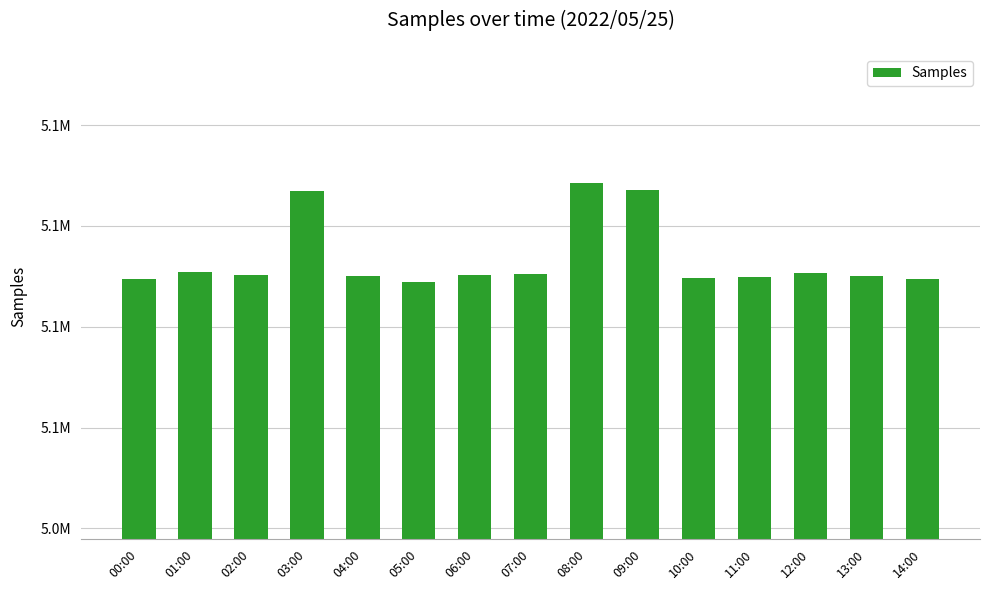

What is the difference between the second highest and minimum values?

18420